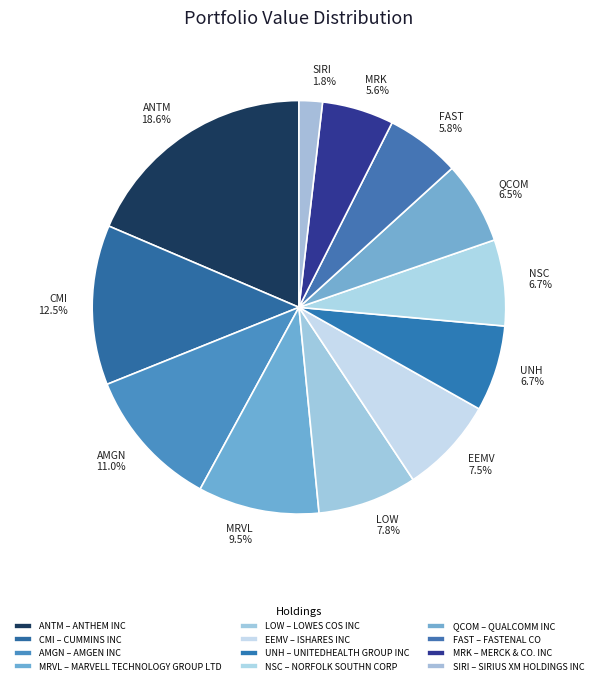

Count the number of slices in the pie.

12